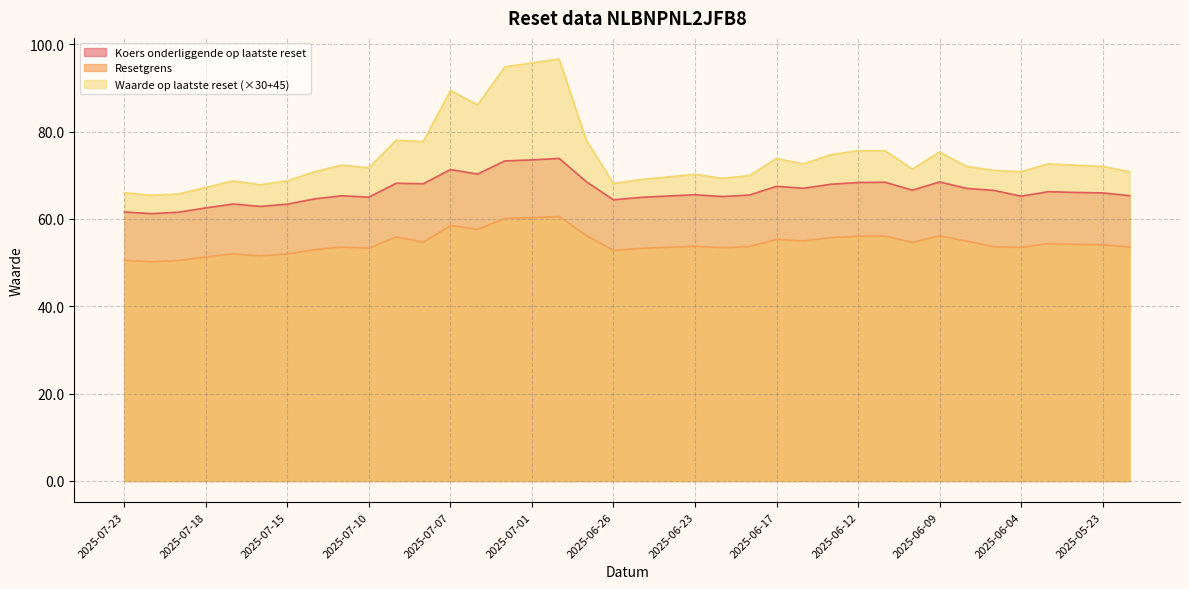

Between 2025-06-11 and 2025-06-09, which is larger?

2025-06-09